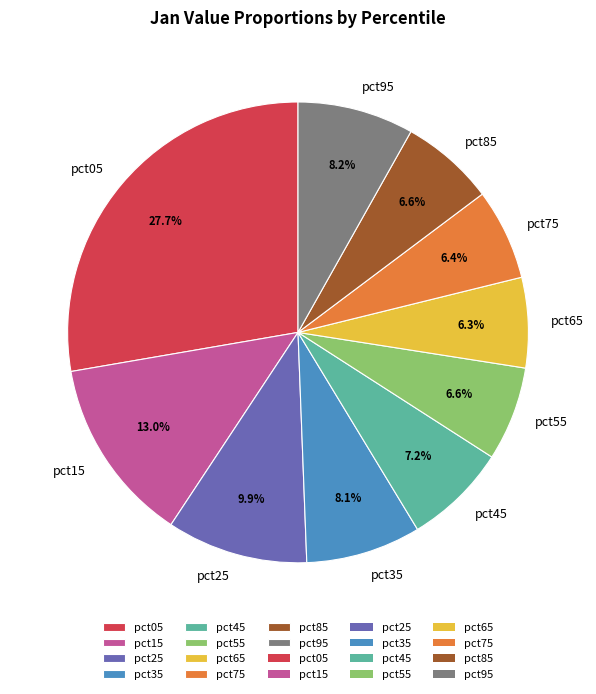

Which has a higher value, pct65 or pct05?

pct05